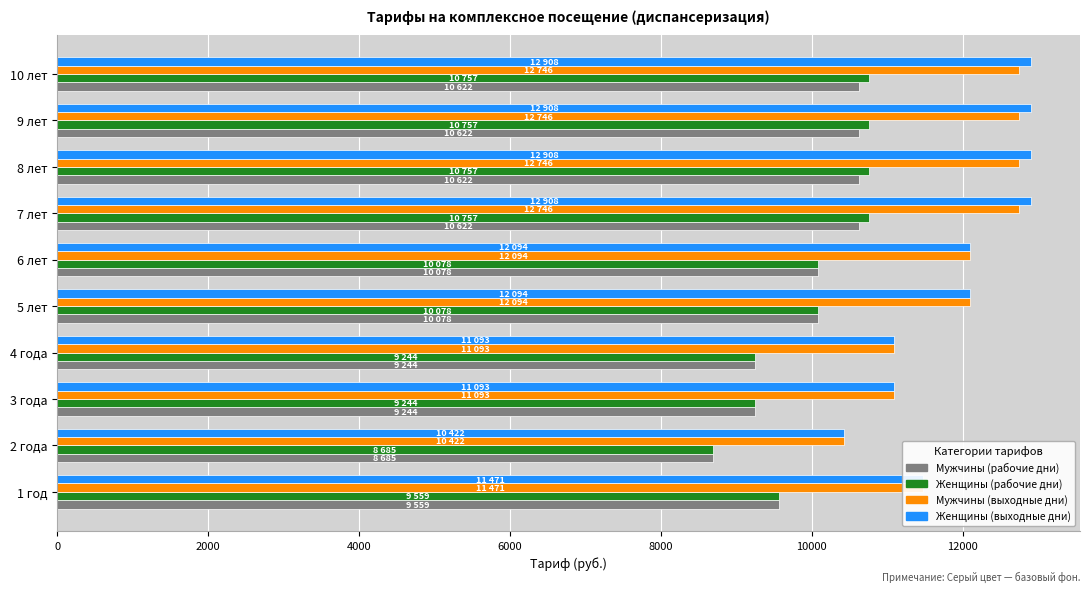

Is the value of Женщины (рабочие дни) at 7 лет greater than the value of Мужчины (рабочие дни) at 5 лет?

Yes